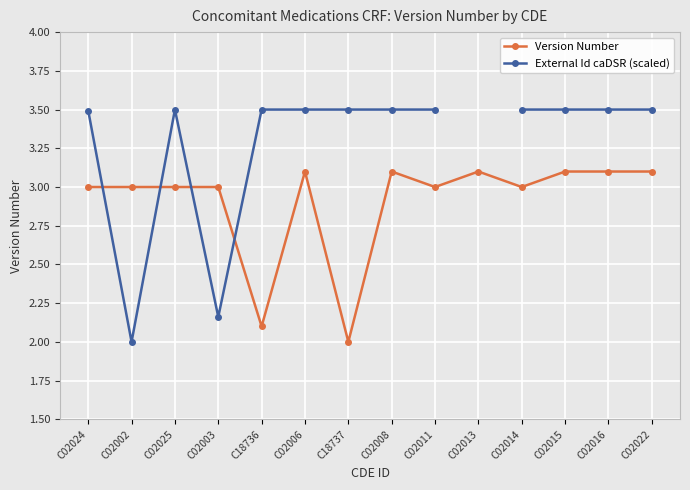

List the labels in order of External Id caDSR (scaled) value, largest first.

C02008, C18737, C02013, C02016, C02015, C02011, C18736, C02022, C02006, C02025, C02014, C02024, C02003, C02002